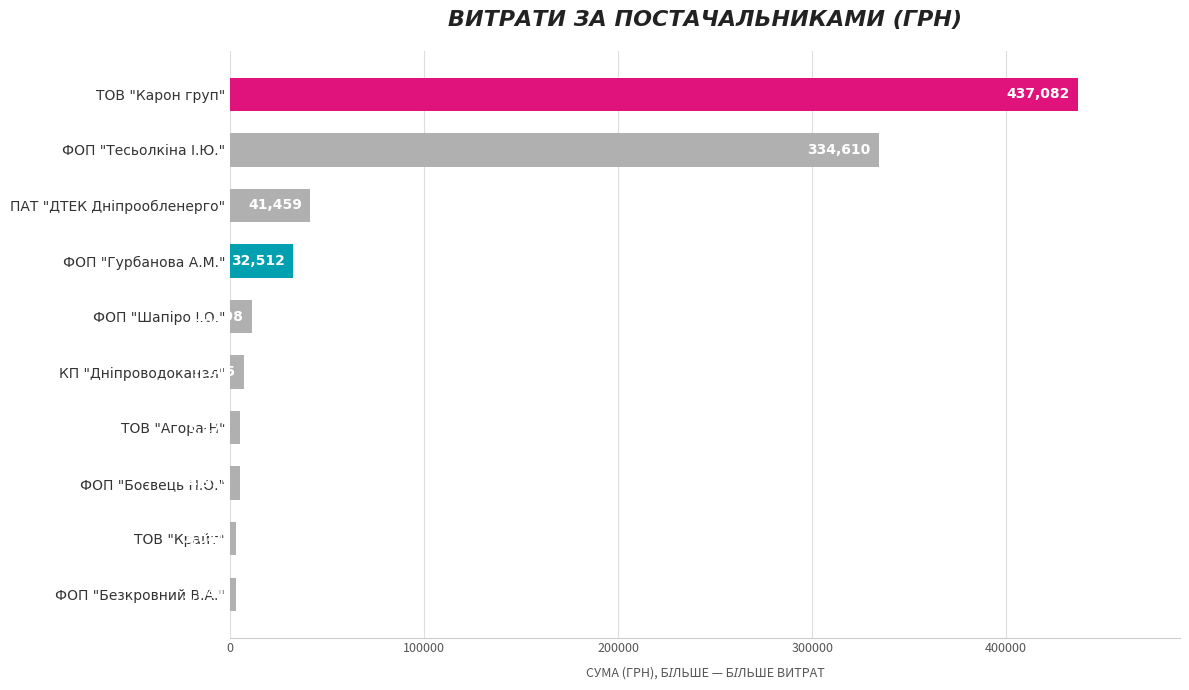

What is the average value?

88021.3